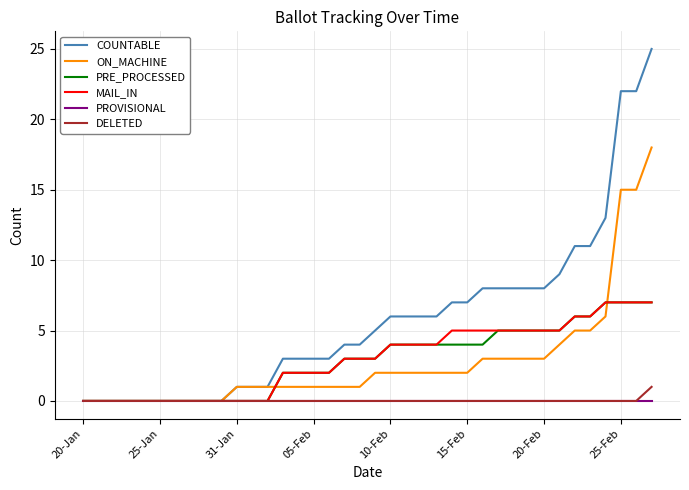

Which series has the largest total across all categories?

COUNTABLE